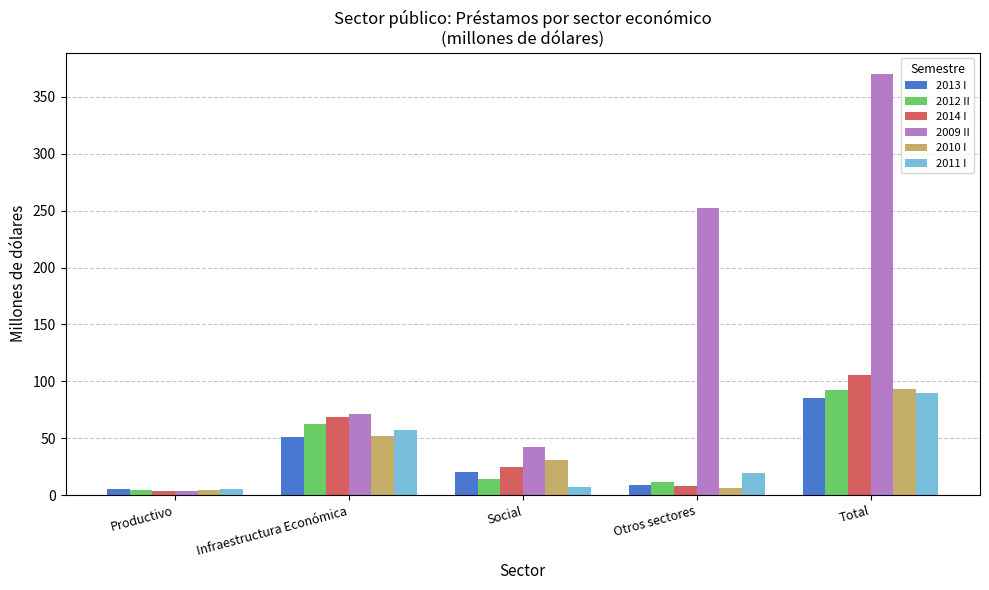

What is the sum of all 2014 I values?

210.4